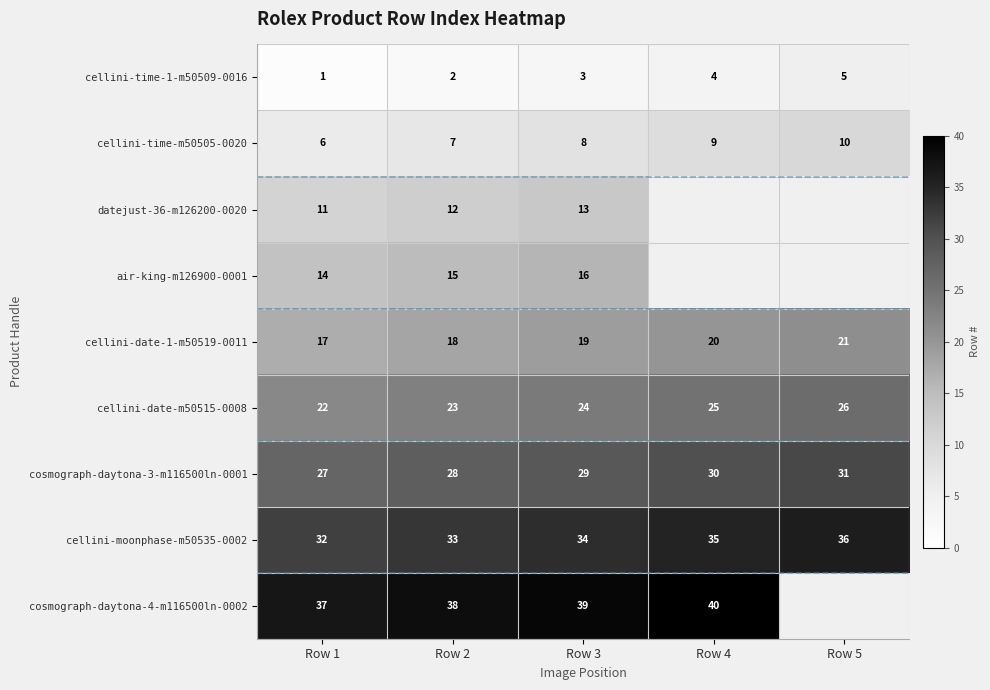

At how many categories does at least one series exceed 15?

5